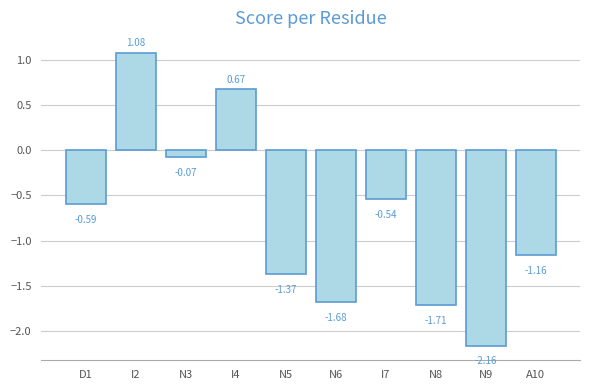

Between N5 and N9, which is larger?

N5